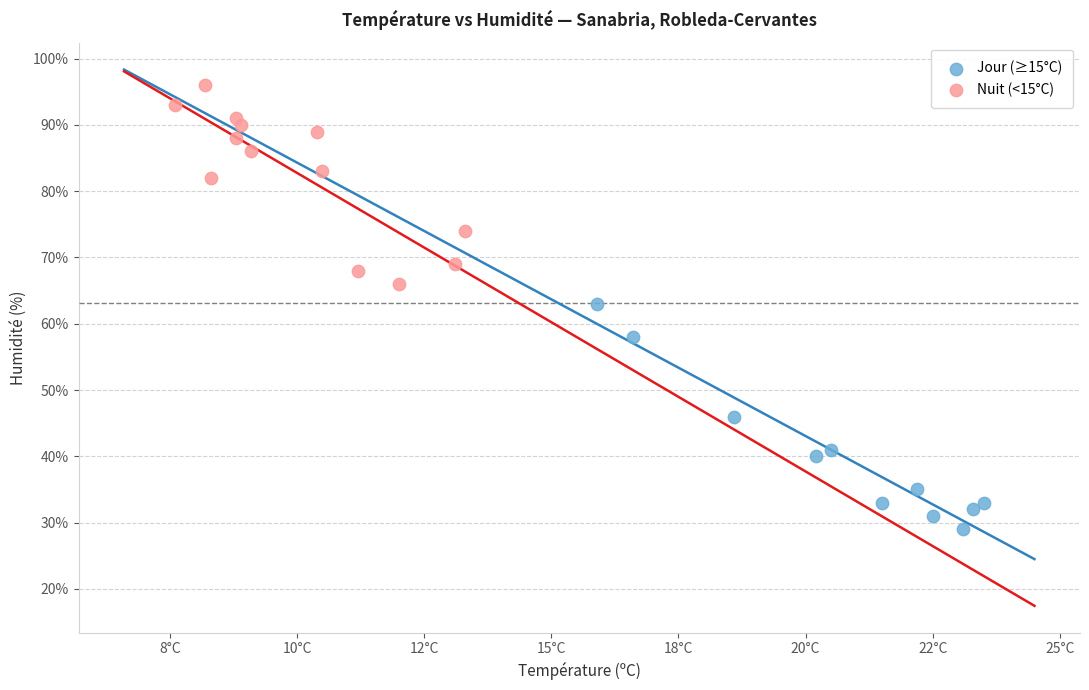

Which series contains the lowest Y value?

Jour (≥15°C)